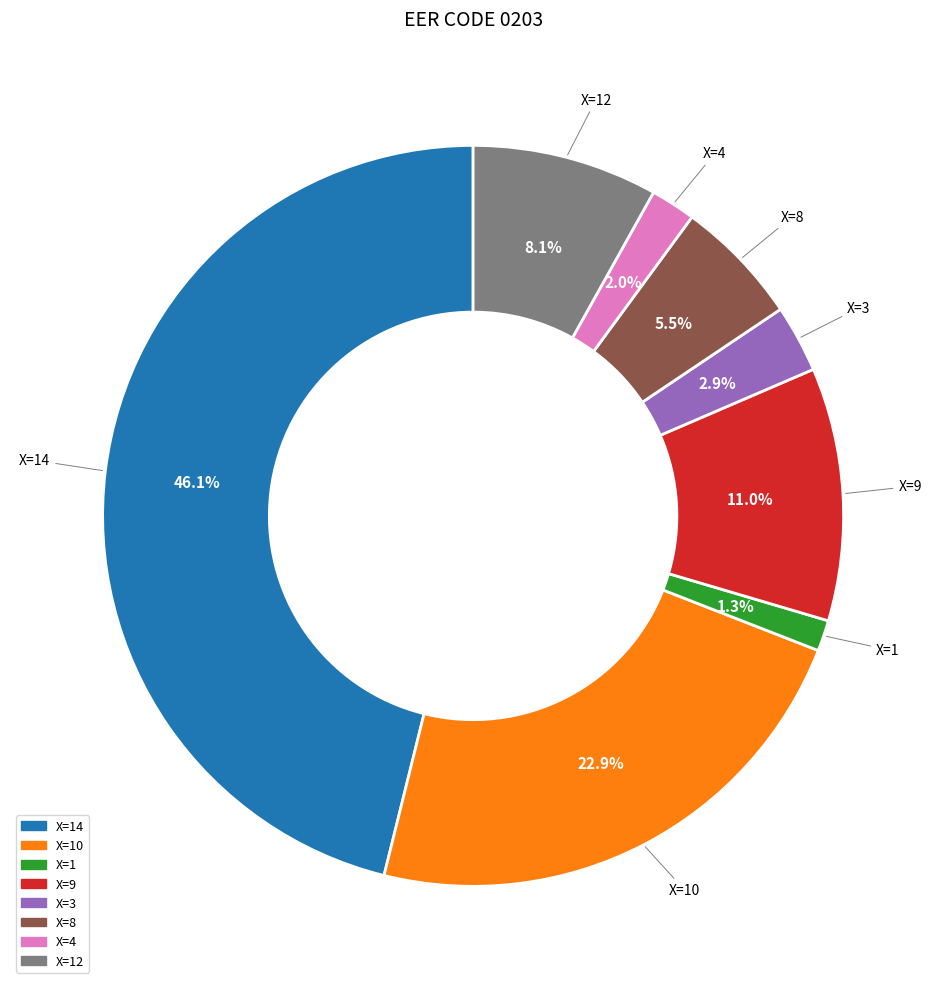

To the nearest percent, what is the average slice percentage?

12%